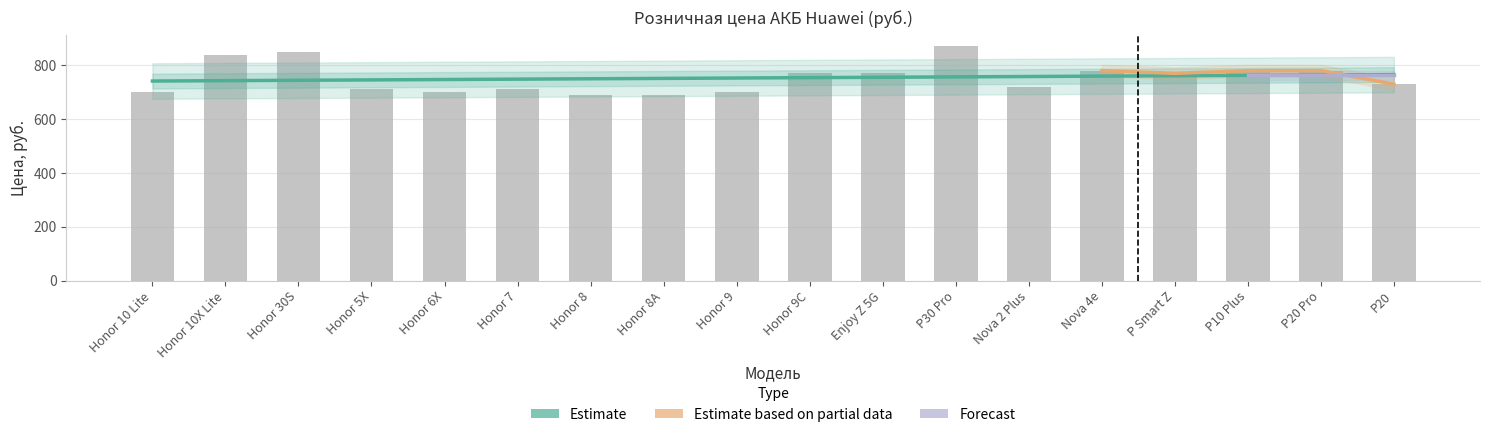

What is the difference between the values at Nova 4e and Honor 30S?

70